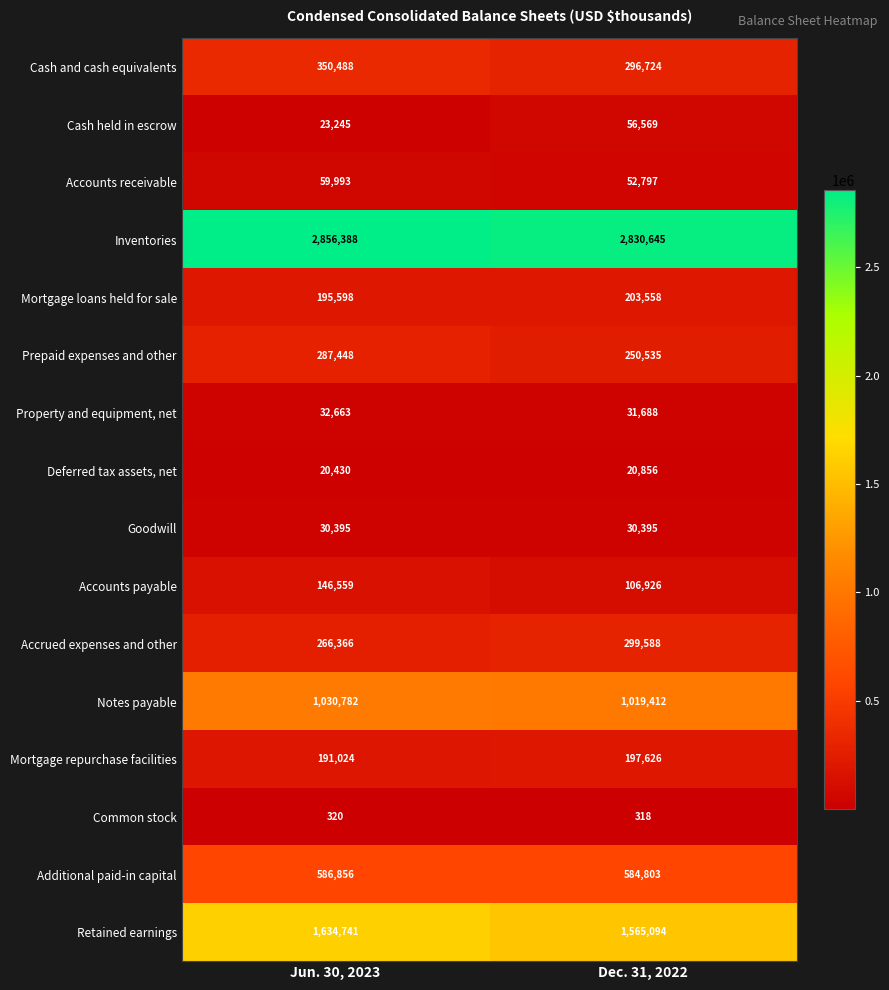

List the series in order of their peak value, highest first.

Inventories, Retained earnings, Notes payable, Additional paid-in capital, Cash and cash equivalents, Accrued expenses and other, Prepaid expenses and other, Mortgage loans held for sale, Mortgage repurchase facilities, Accounts payable, Accounts receivable, Cash held in escrow, Property and equipment, net, Goodwill, Deferred tax assets, net, Common stock